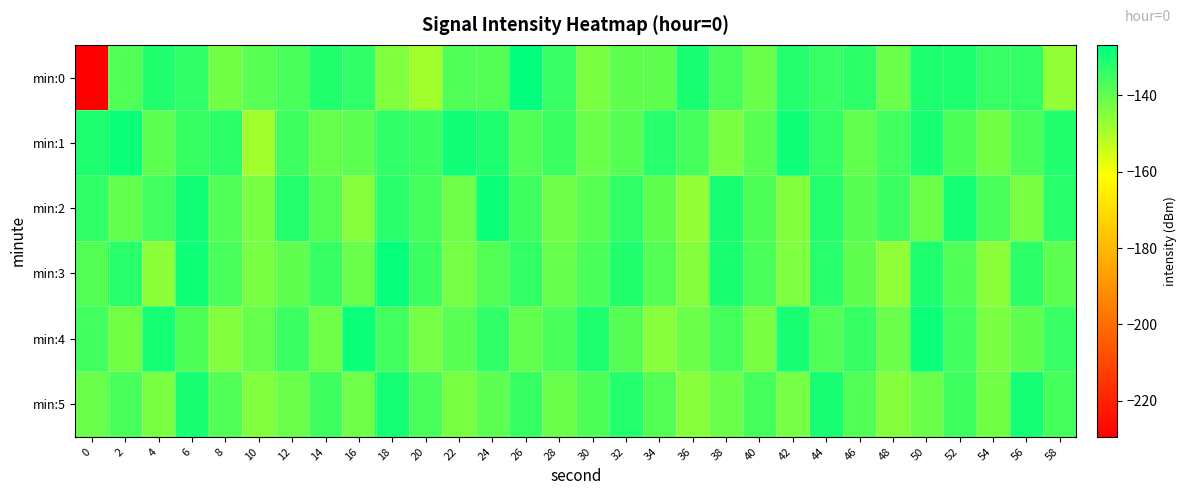

Rank the series by their maximum value, from lowest to highest.

min:5, min:1, min:2, min:4, min:3, min:0